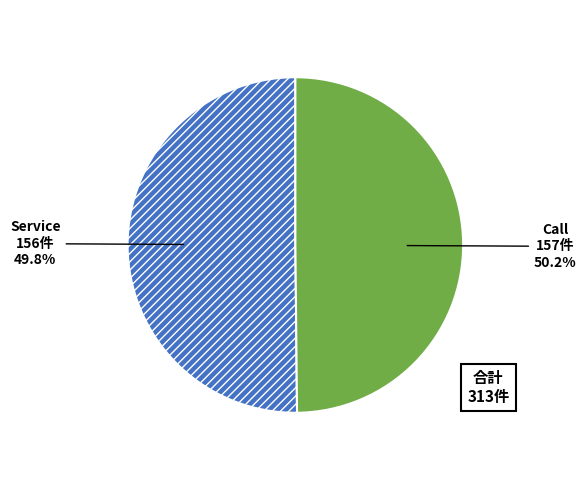

What is the majority slice?

Call